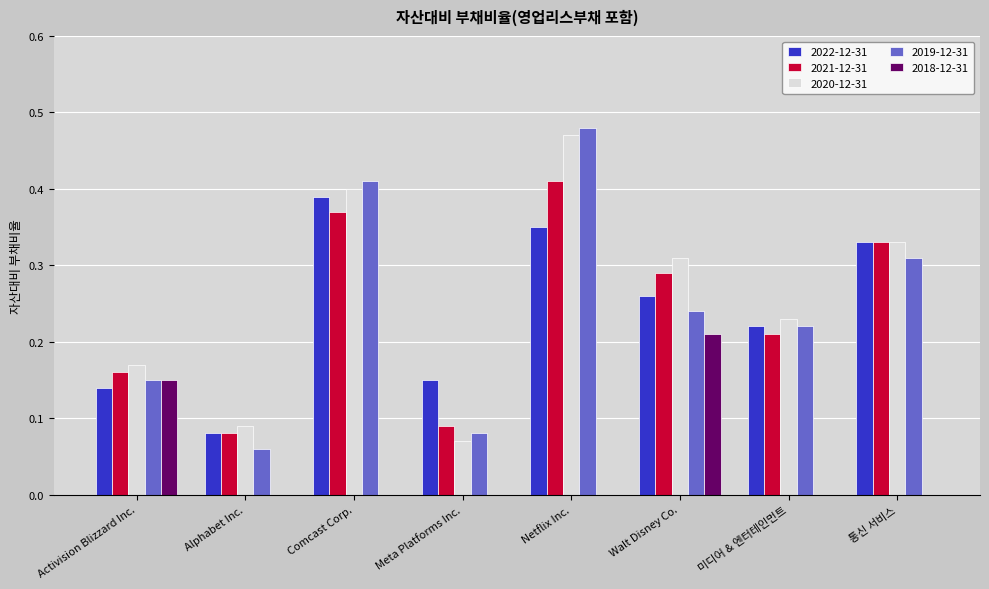

Which series changed the most between Activision Blizzard Inc. and Walt Disney Co.?

2020-12-31